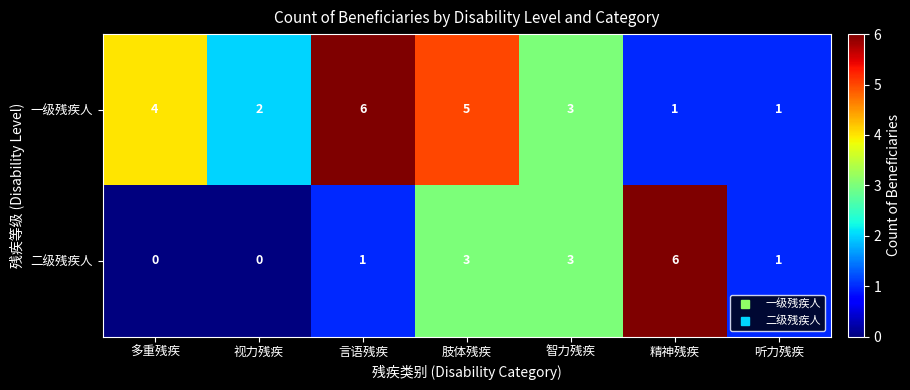

Between 视力残疾 and 智力残疾, which series saw the biggest shift?

二级残疾人